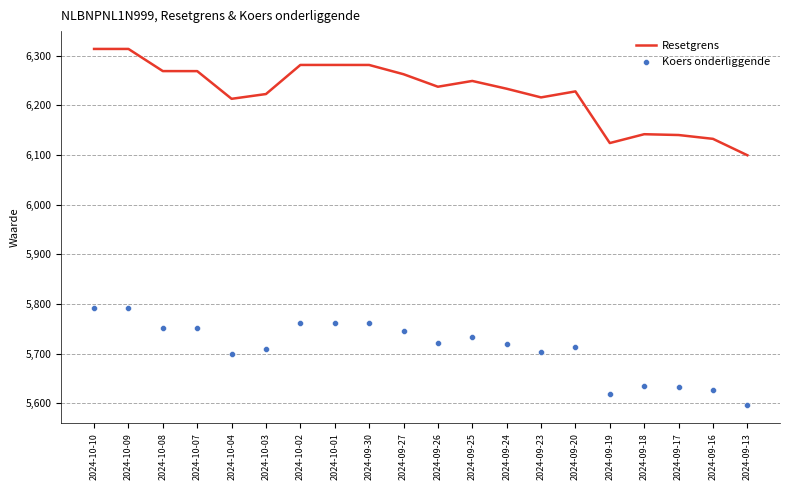

Which series contains the highest Y value?

Resetgrens